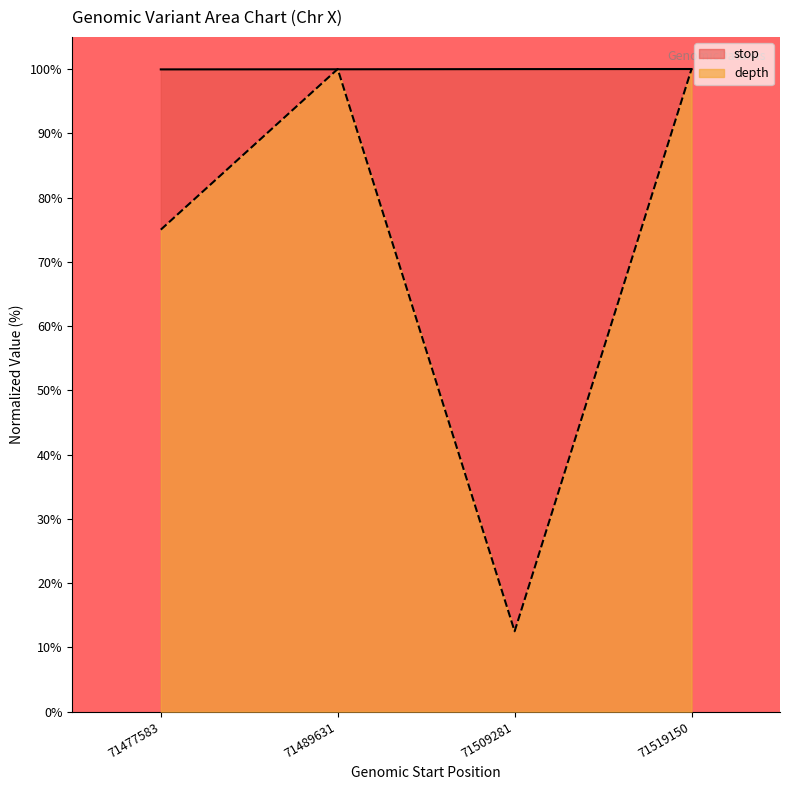

Between 71489631 and 71509281, which is larger?

71489631